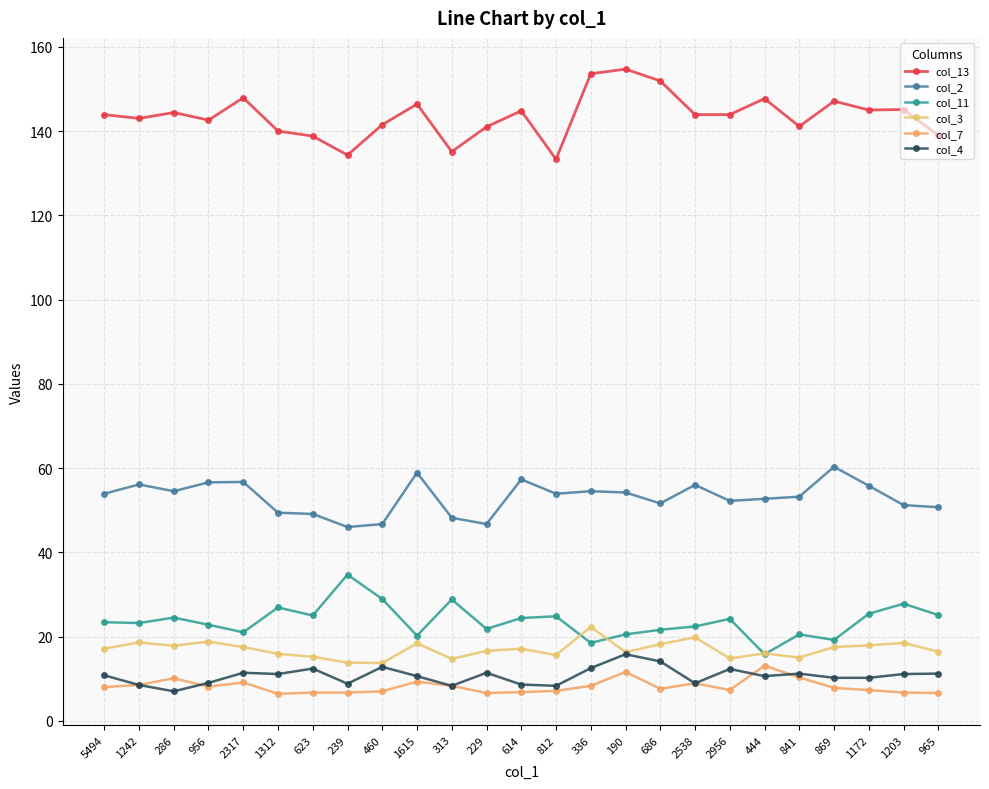

What position from the left is 239?

8